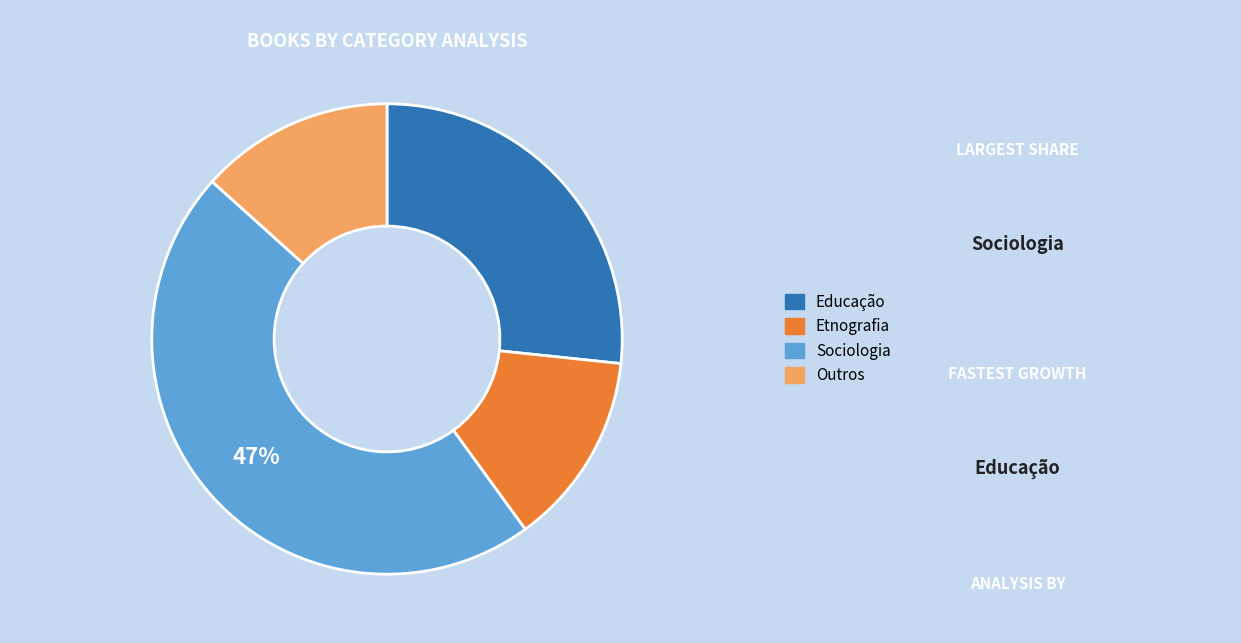

Does any single category account for the majority?

No